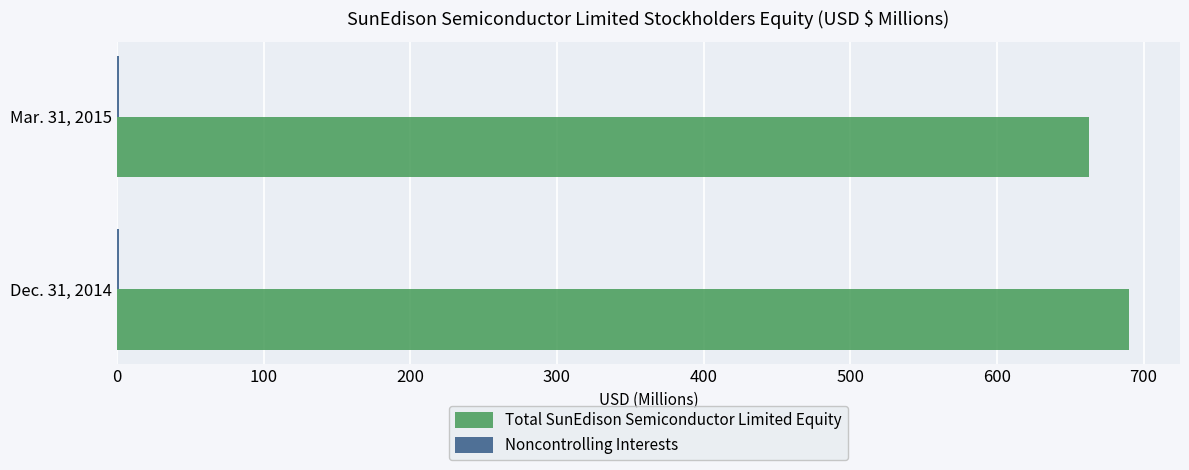

True or false: Total SunEdison Semiconductor Limited Equity has a value of 662.8 at Mar. 31, 2015.

True